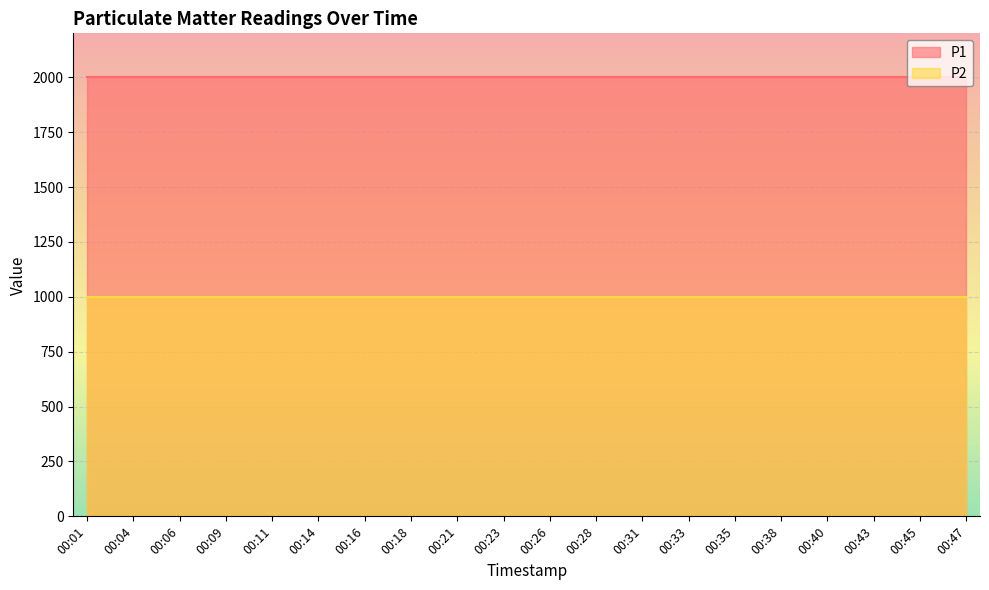

Reading left to right, transcribe all the data shown in this chart.

P1: 1999.9	1999.9	1999.9	1999.9	1999.9	1999.9	1999.9	1999.9	1999.9	1999.9	1999.9	1999.9	1999.9	1999.9	1999.9	1999.9	1999.9	1999.9	1999.9	1999.9
P2: 999.9	999.9	999.9	999.9	999.9	999.9	999.9	999.9	999.9	999.9	999.9	999.9	999.9	999.9	999.9	999.9	999.9	999.9	999.9	999.9